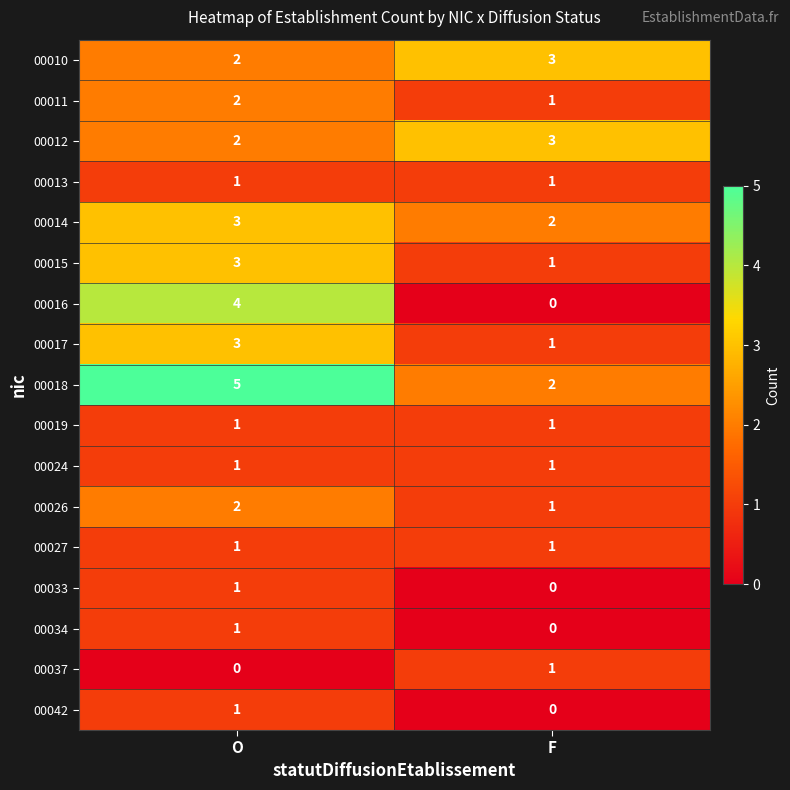

What value does the 00018 series have at O?

5